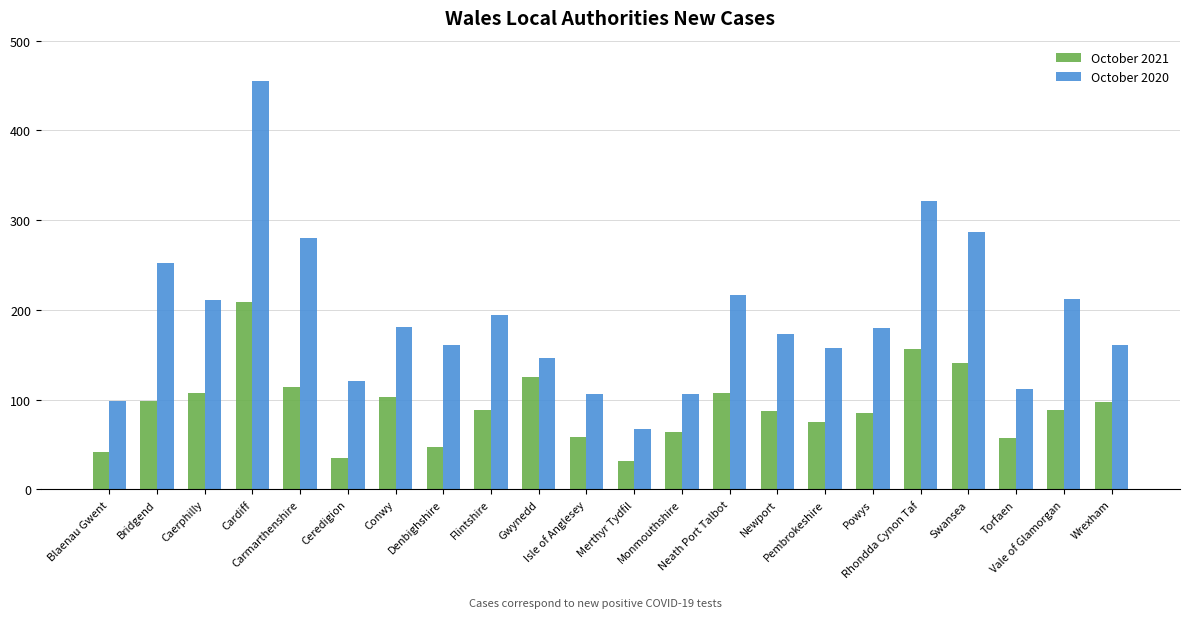

The value of October 2020 at Flintshire is 194. True or false?

True